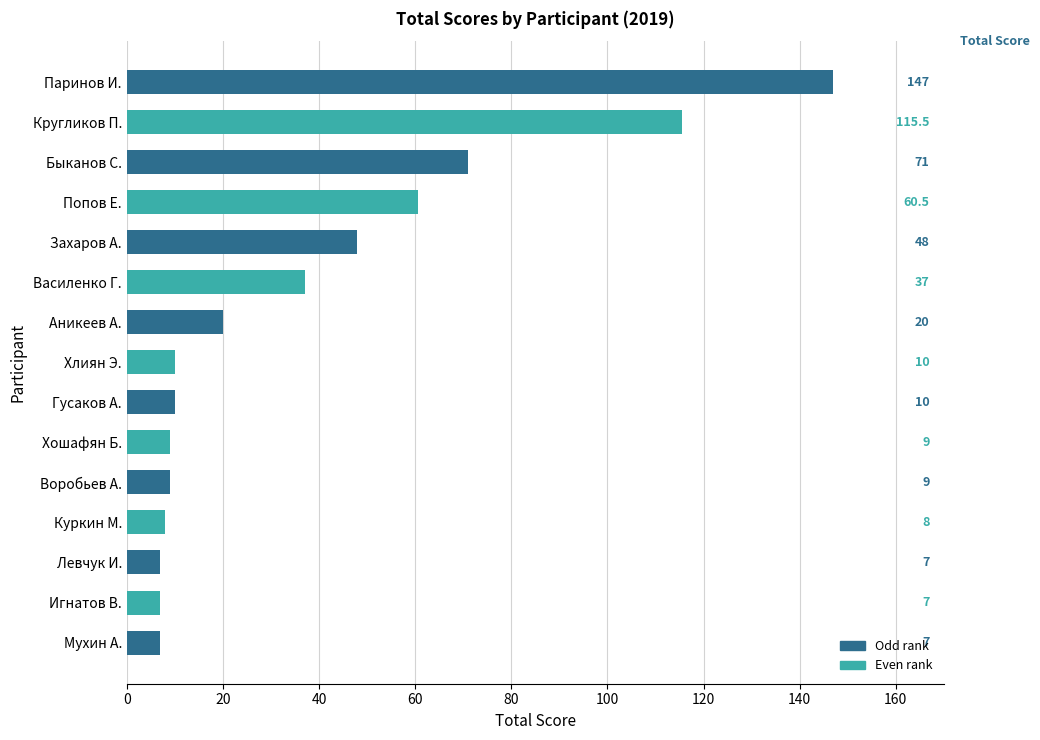

Reading bottom to top, what are all the values shown in this chart?

7.0	7.0	7.0	8.0	9.0	9.0	10.0	10.0	20.0	37.0	48.0	60.5	71.0	115.5	147.0